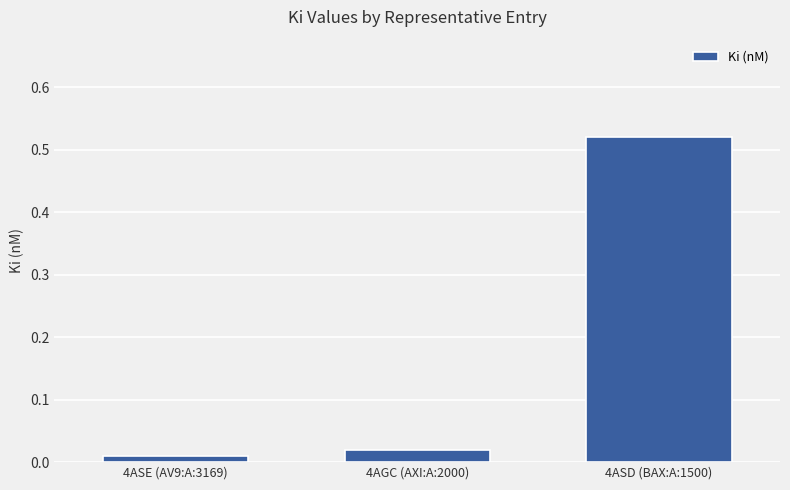

The value at 4ASD (BAX:A:1500) is 0.2. True or false?

False